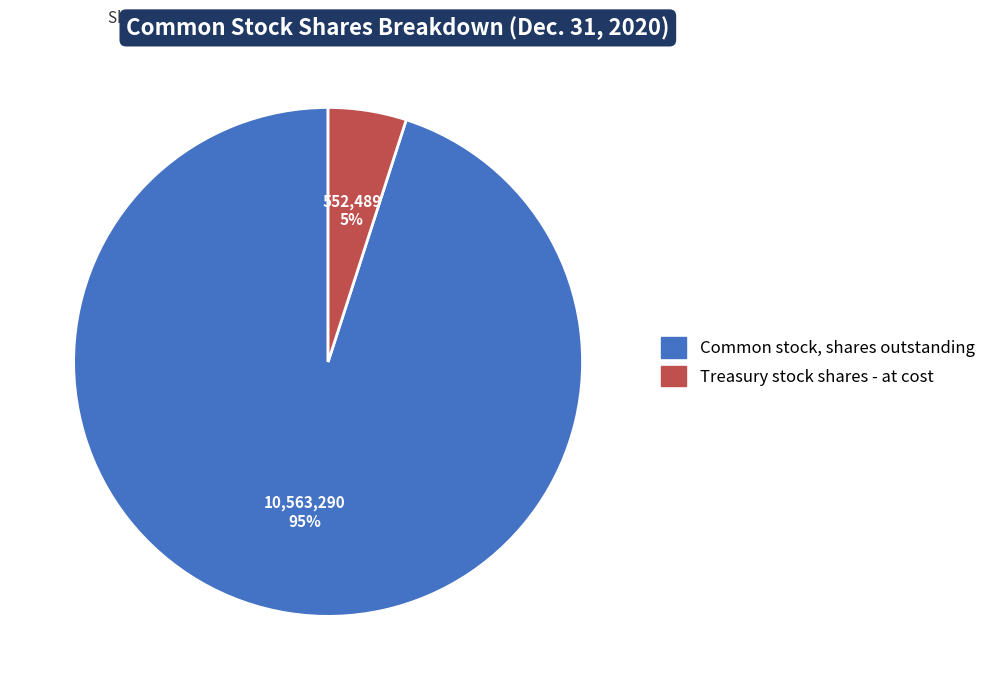

Combined, do Treasury stock shares - at cost and Common stock, shares outstanding account for over 50%?

Yes